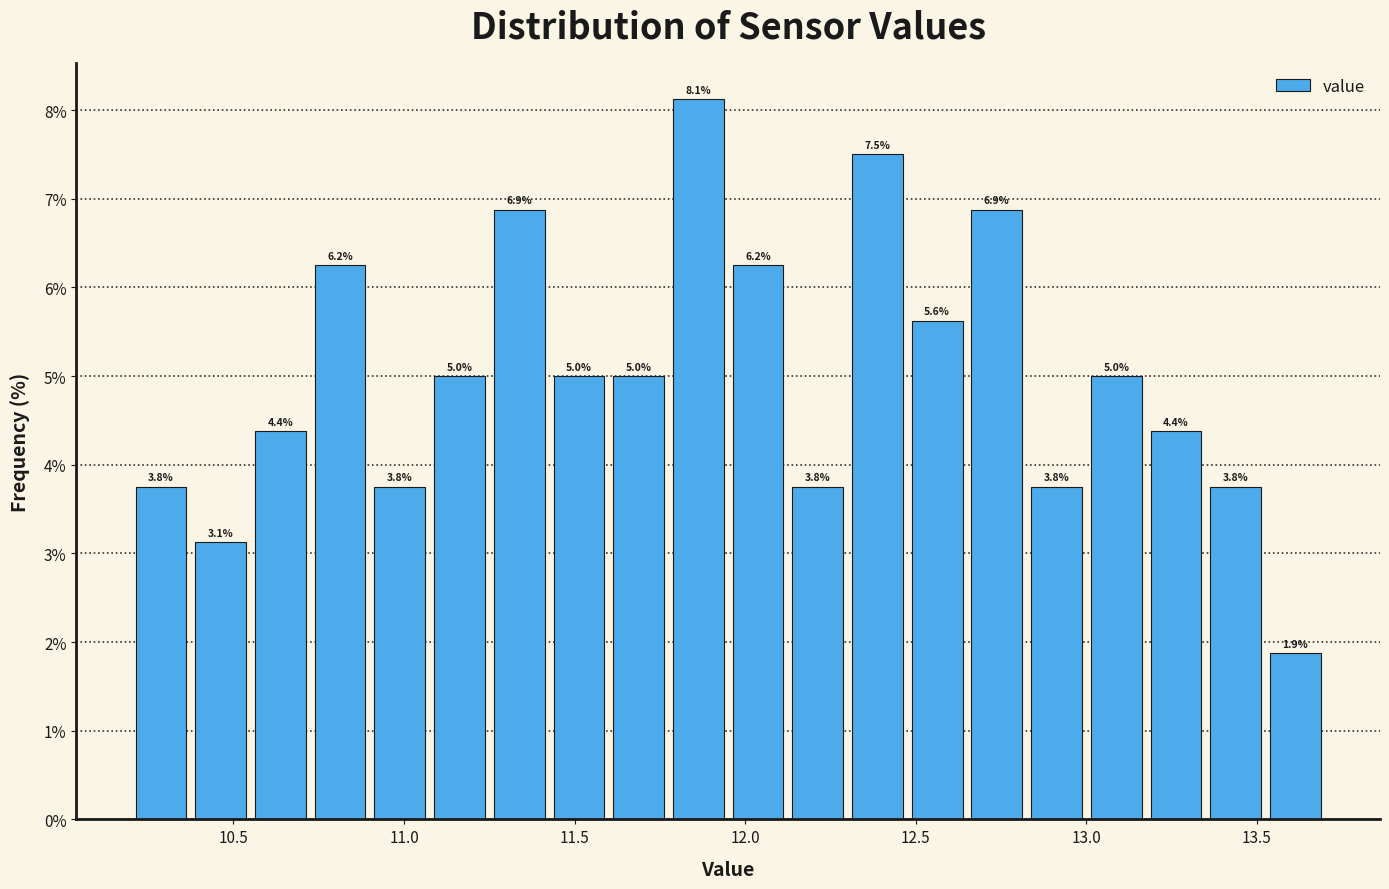

Around what value on the x-axis is the tallest bar? Give the approximate position of its centre, as read against the axis.

11.85